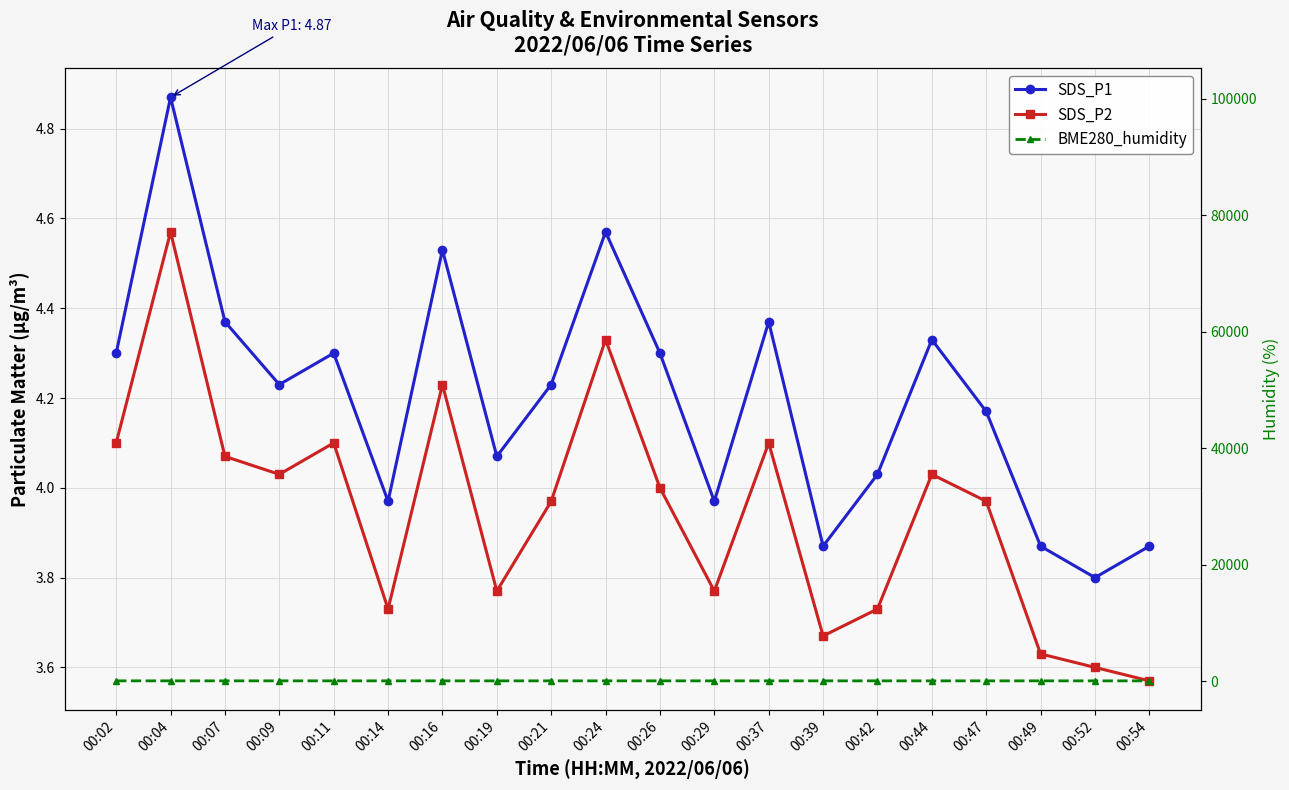

What is the value of the SDS_P1 point at the 7th from the left?

4.5